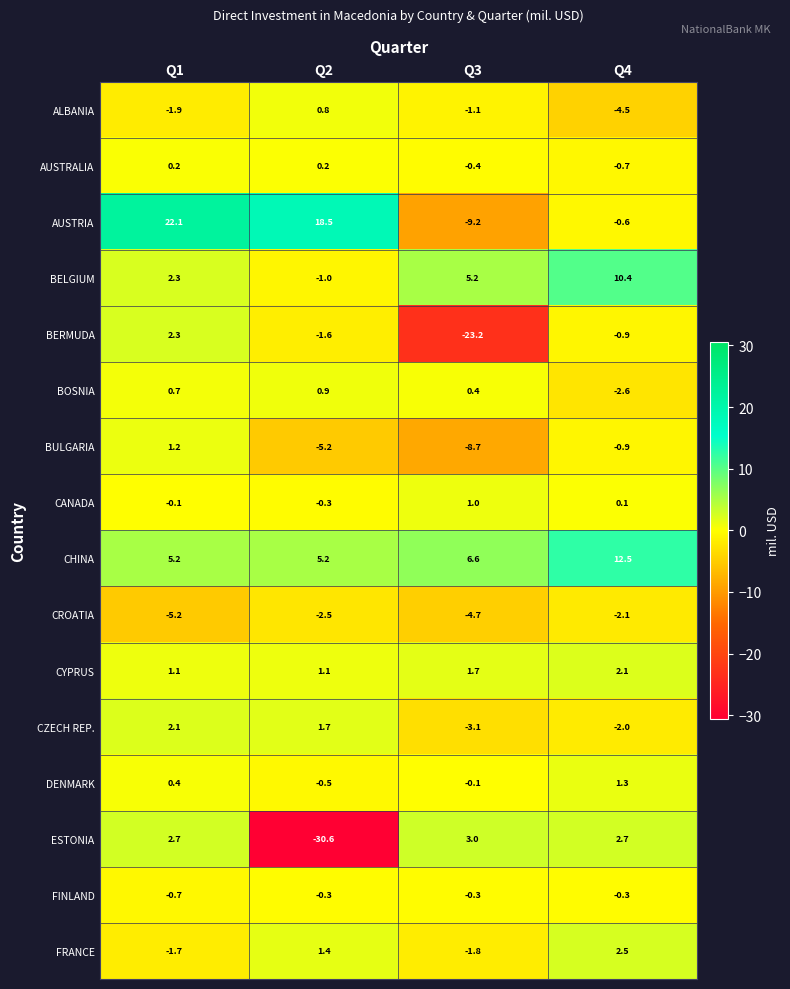

Which series has the largest total across all categories?

AUSTRIA